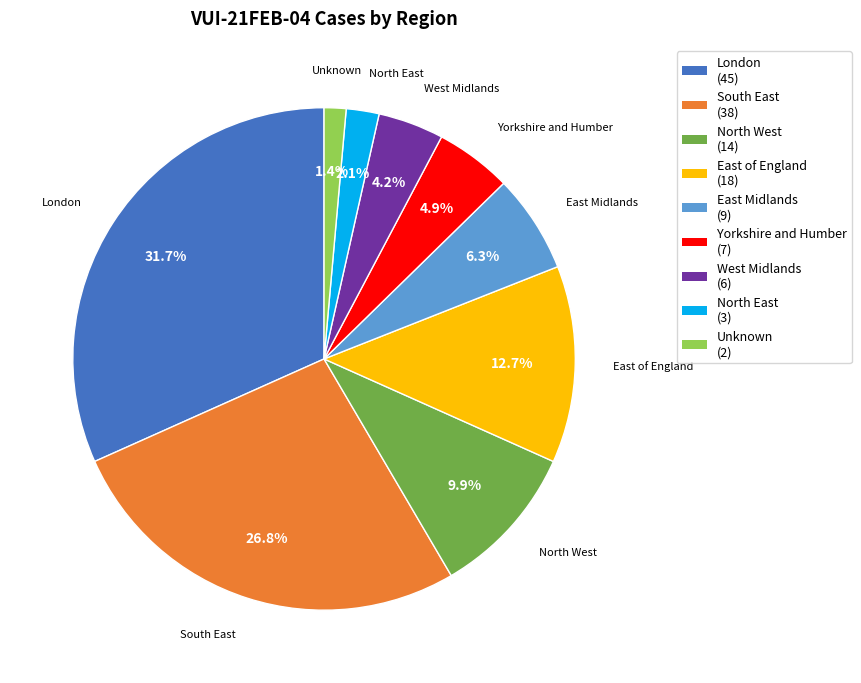

To the nearest percent, what is the difference between the largest and smallest slice percentages?

30%